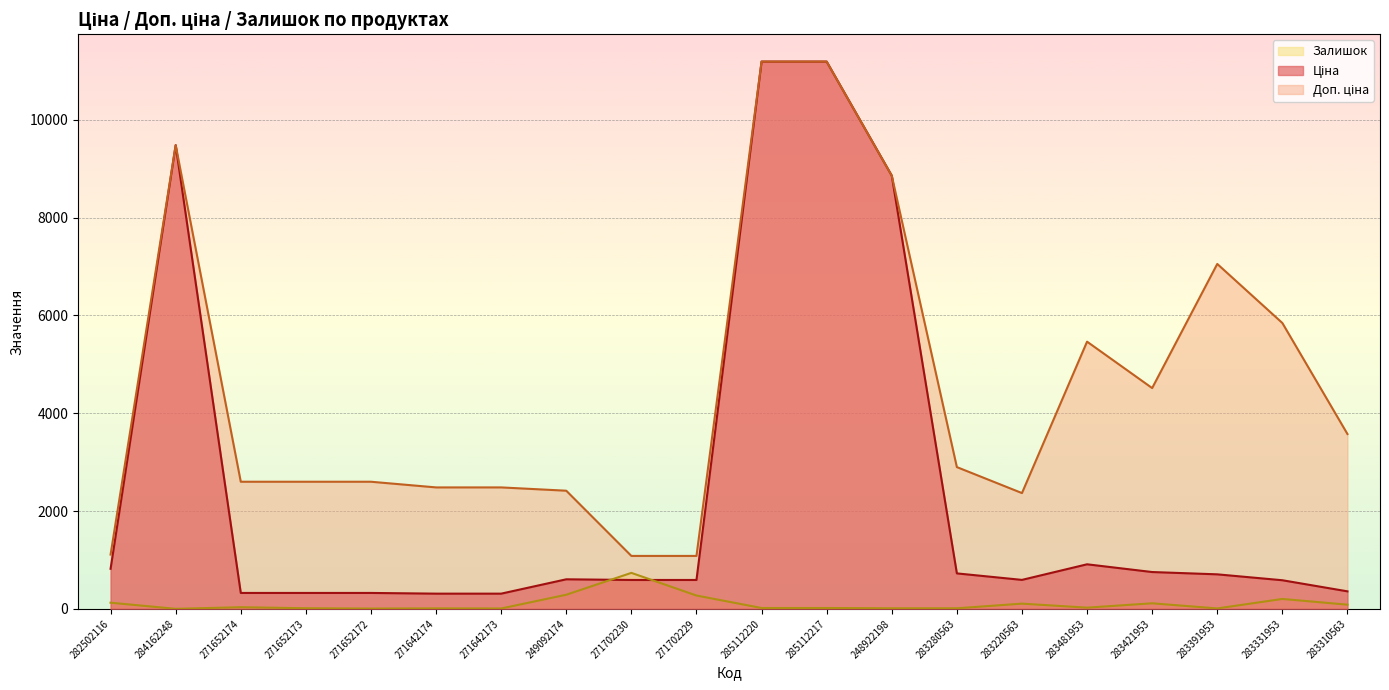

True or false: Ціна and Залишок cross at least once.

True